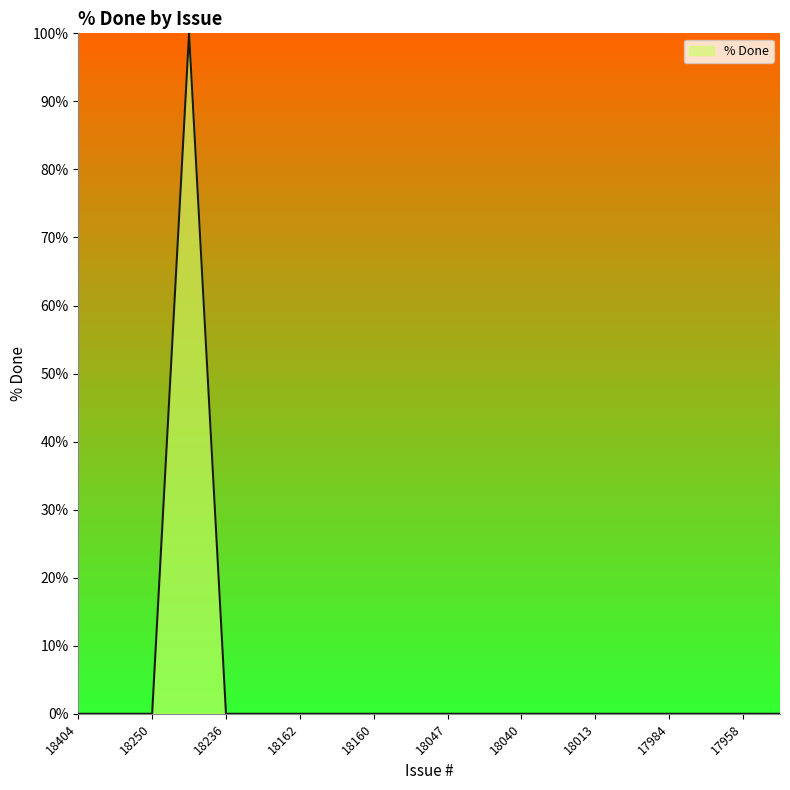

What is the maximum value shown in the chart?

100